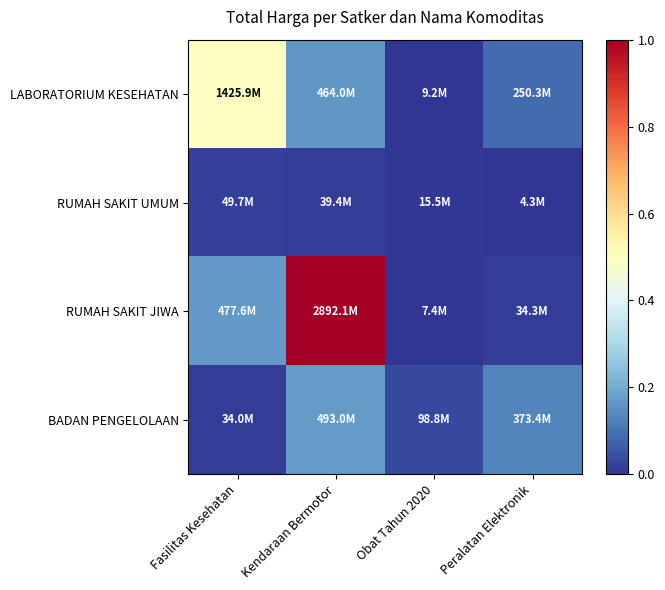

Rank the series at Kendaraan Bermotor from highest to lowest value.

RUMAH SAKIT JIWA, BADAN PENGELOLAAN, LABORATORIUM KESEHATAN, RUMAH SAKIT UMUM